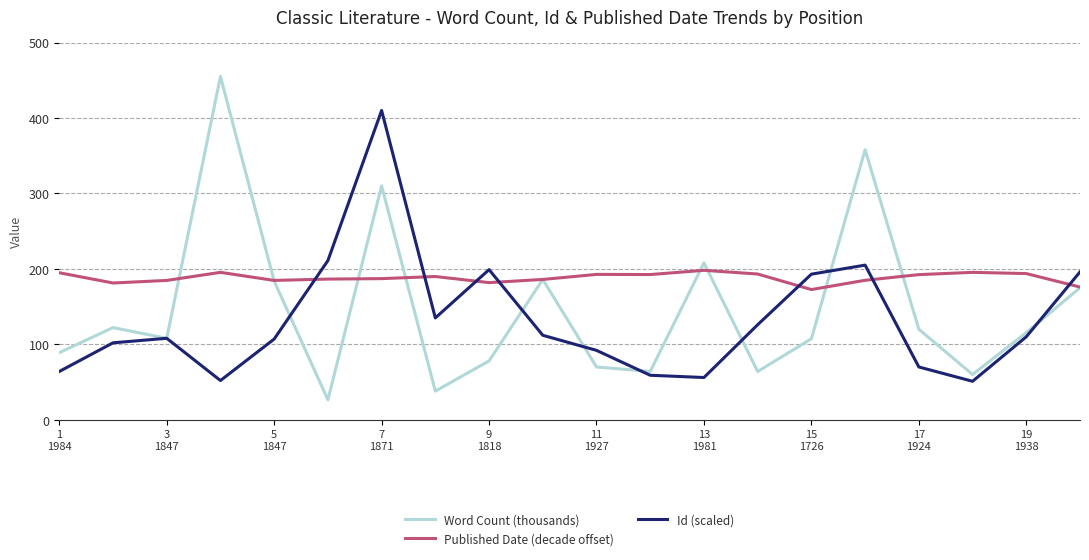

Rank the series by their maximum value, from highest to lowest.

Word Count (thousands), Id (scaled), Published Date (decade offset)